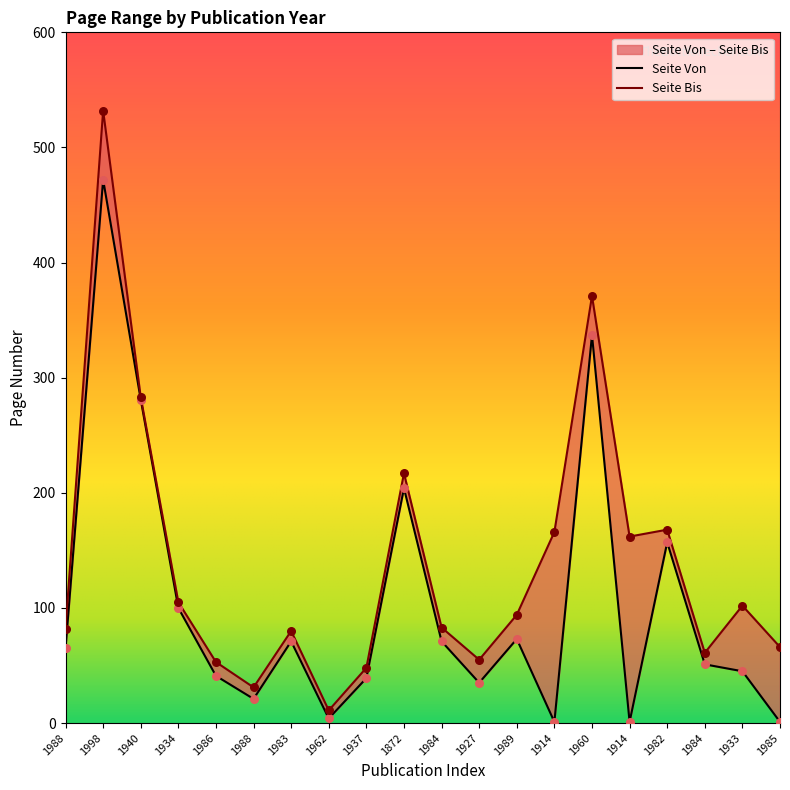

At how many categories does at least one series exceed 283?

2